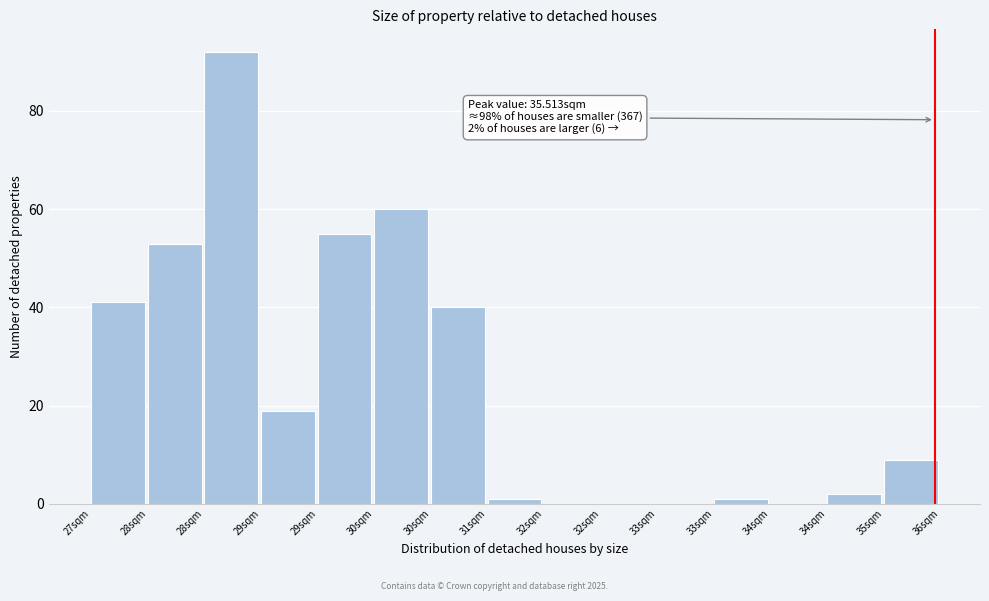

Count the number of categories in the chart.

15